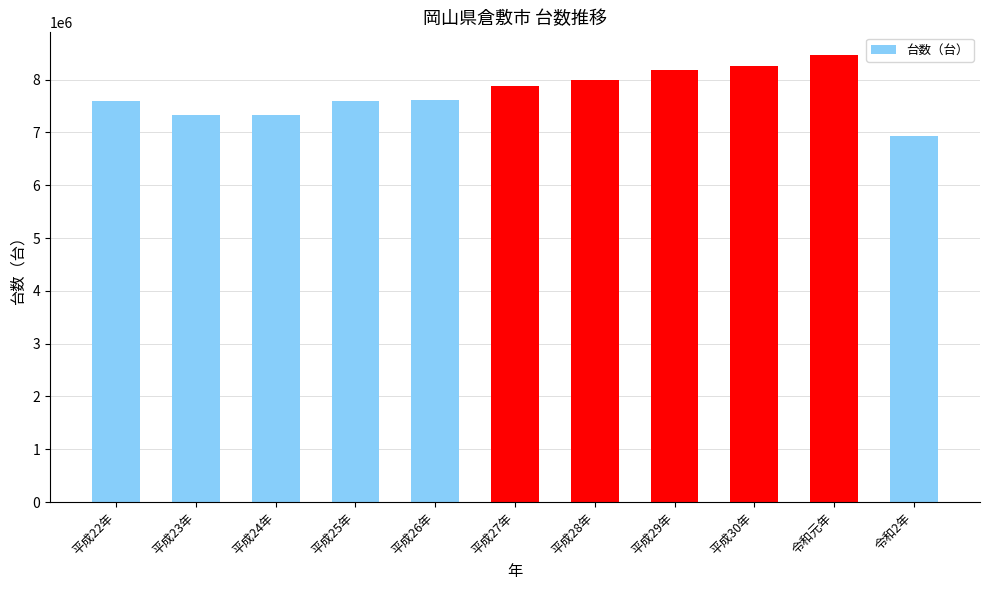

What is the minimum value shown in the chart?

6926037